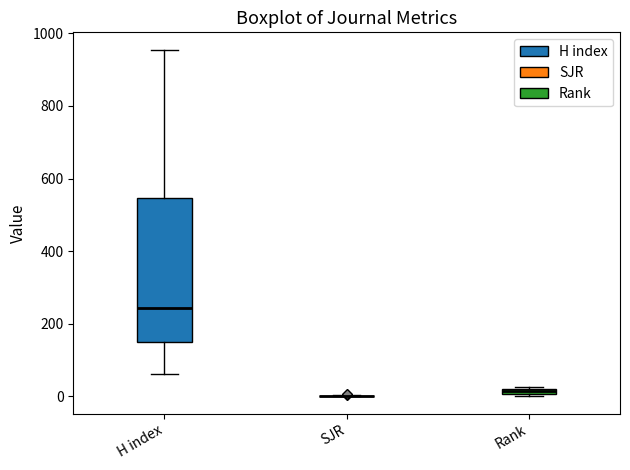

Where is the upper edge of the box for H index on the y-axis? The values are not printed on the chart, so give them approximately, as read against the axis.

540